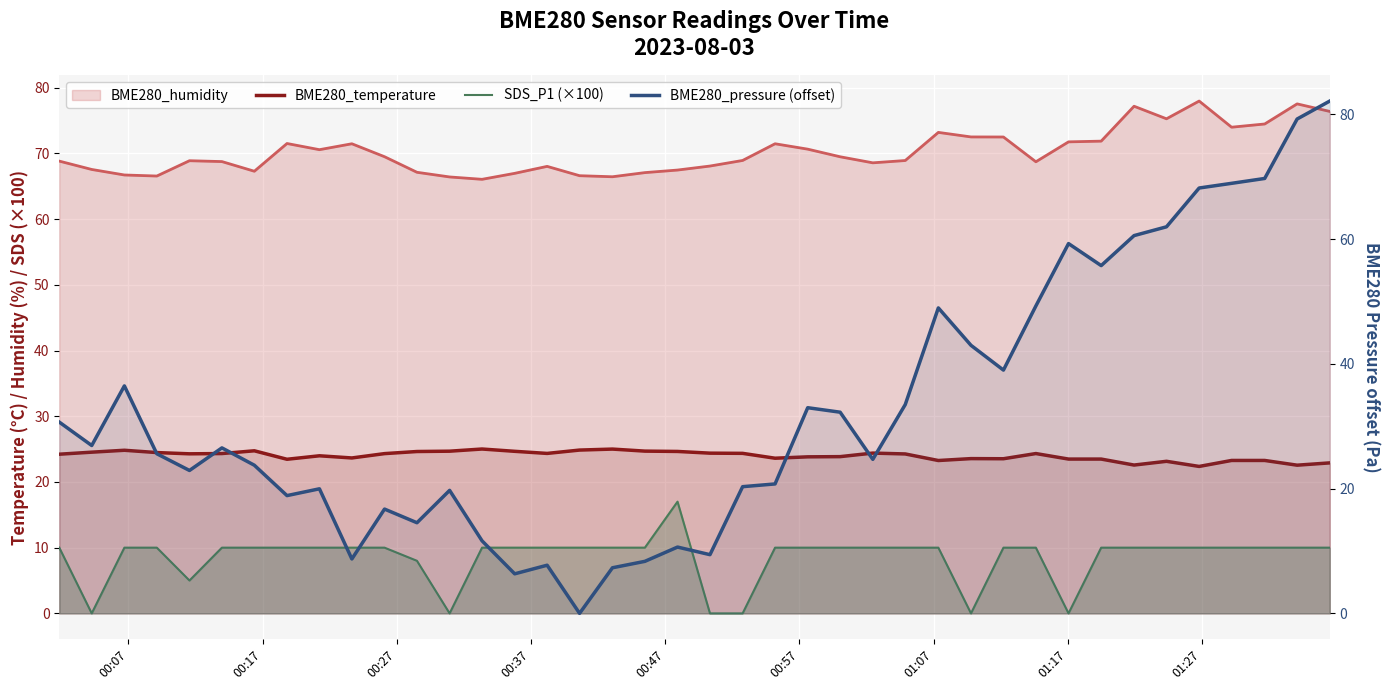

In BME280_pressure (offset), how many points are higher than both neighbors (excluding endpoints)?

10